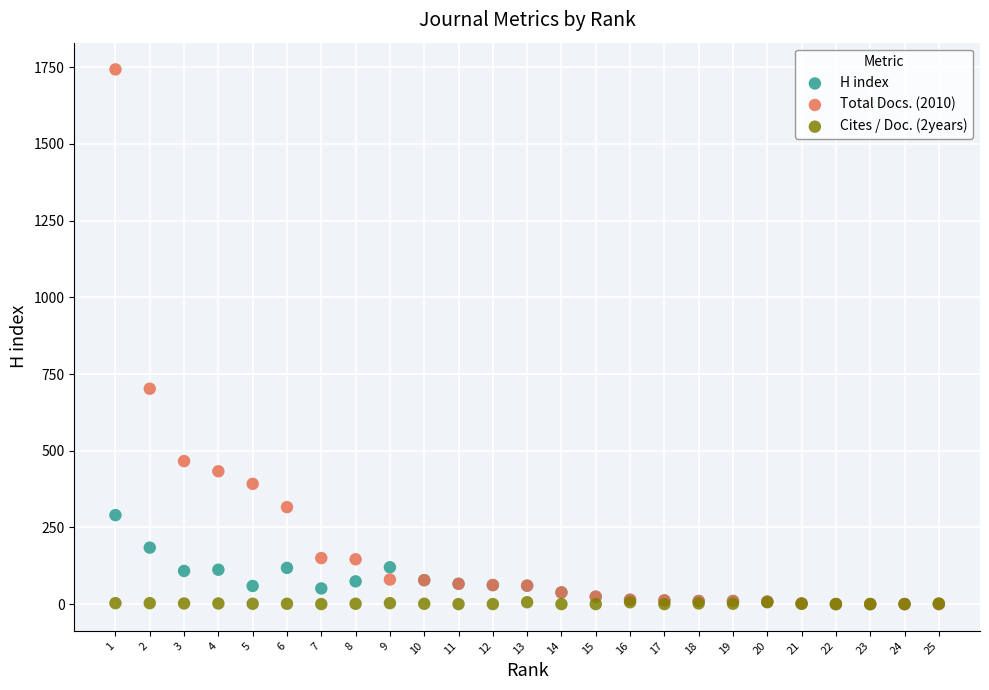

Across all series, what Y value is closest to 871?

702